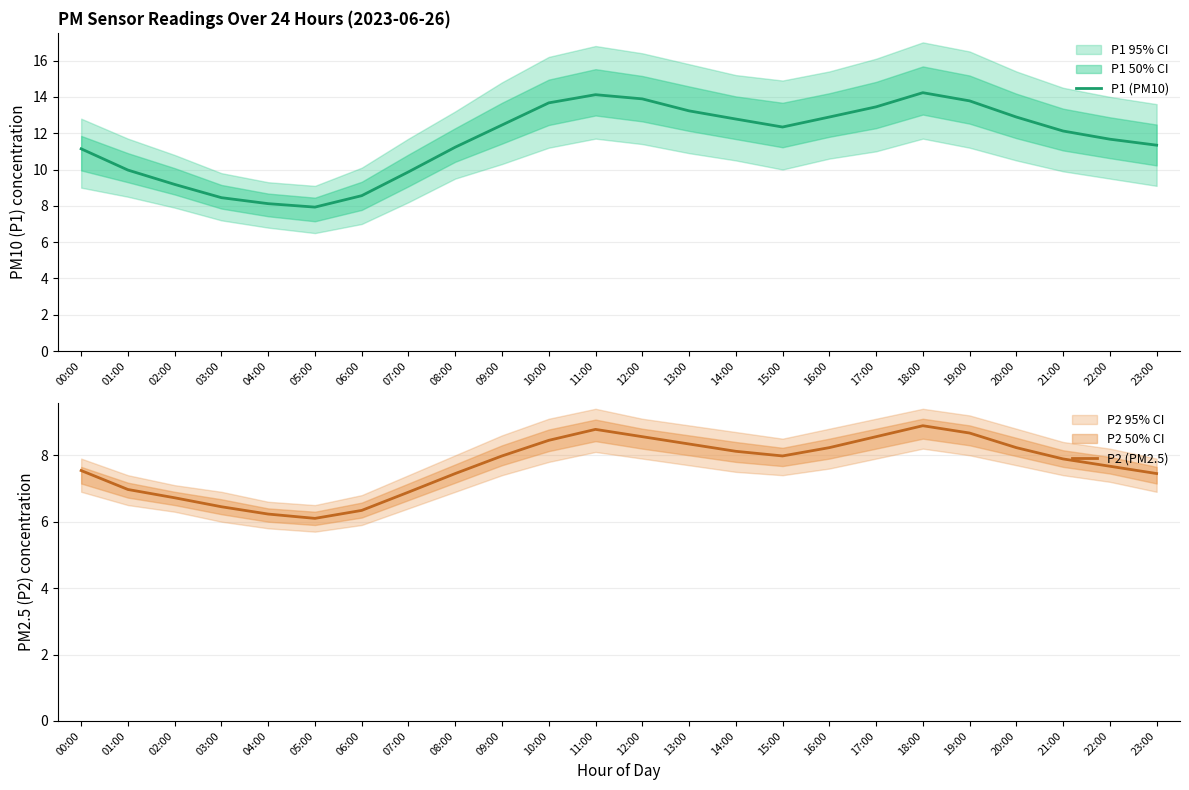

What is the difference between the highest and lowest values at 13:00?

4.9